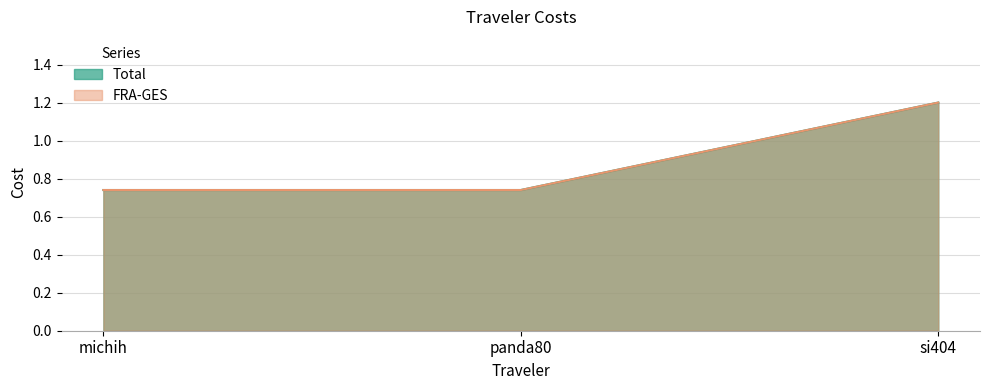

What is the label of the 1st point from the right?

si404